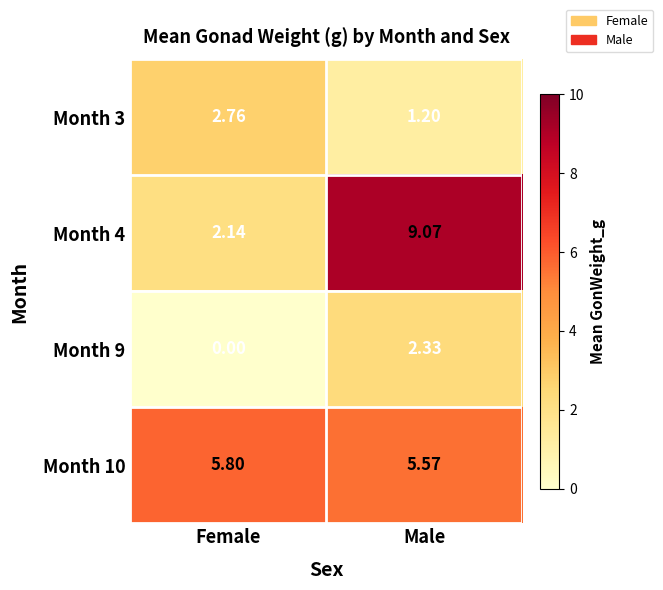

What is the total value across all series at Male?

18.2